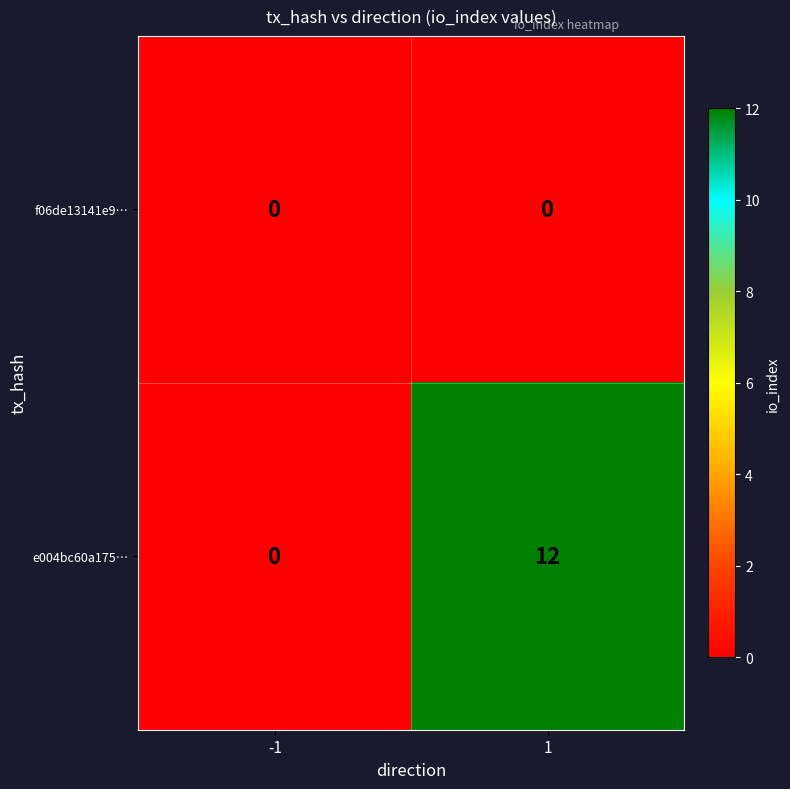

Count the number of categories in the chart.

2